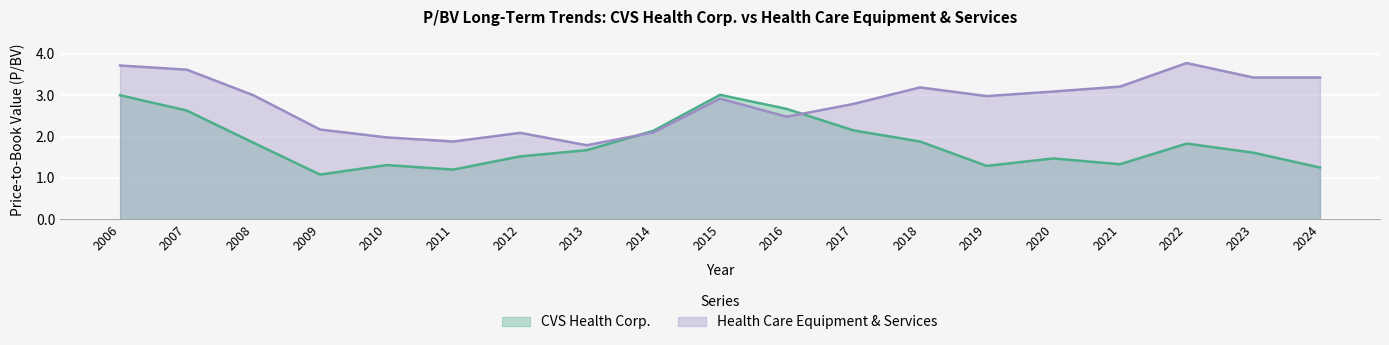

Where is the first local minimum for CVS Health Corp.?

2009